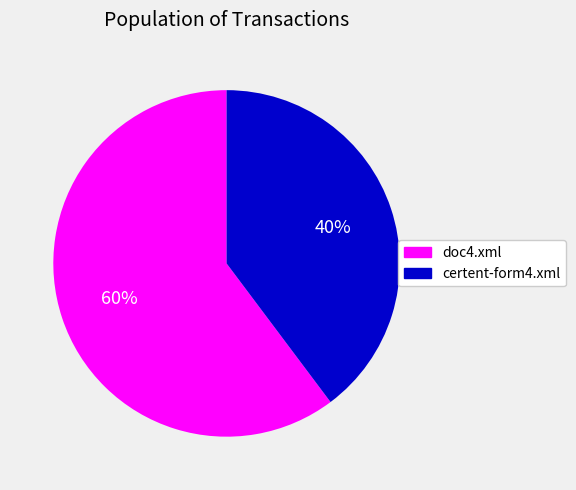

Which has a higher value, doc4.xml or certent-form4.xml?

doc4.xml